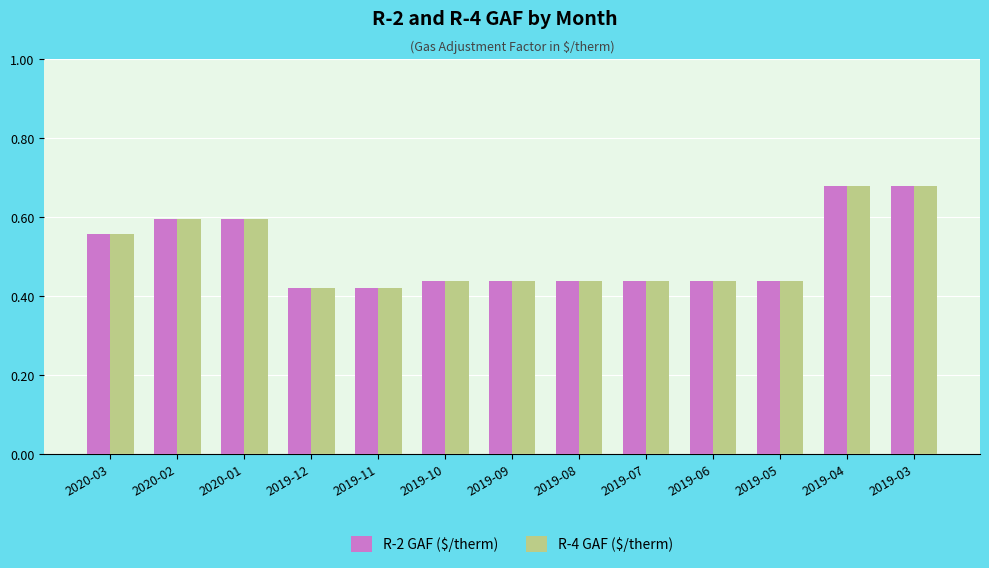

Count the number of data series in this chart.

2